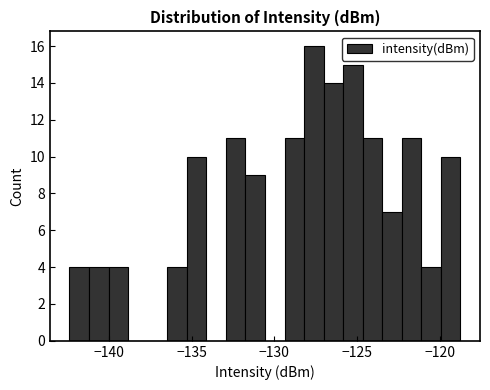

Around what value on the x-axis is the tallest bar? Give the approximate position of its centre, as read against the axis.

-127.5